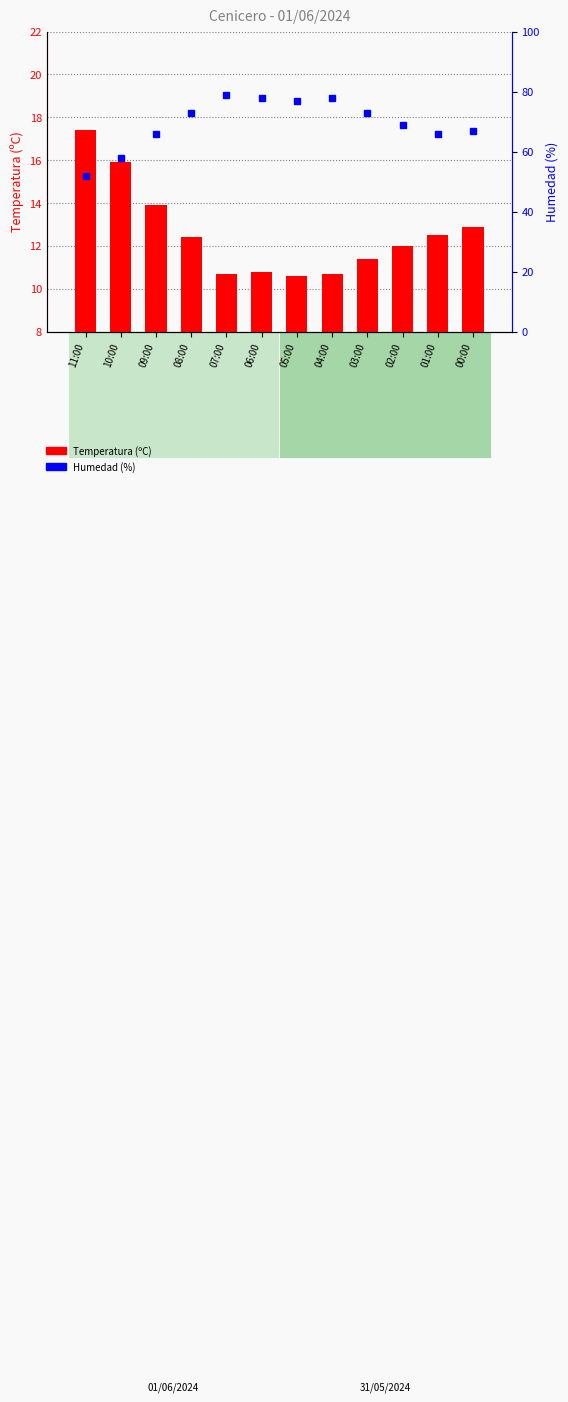

At how many categories does at least one series exceed 78?

1